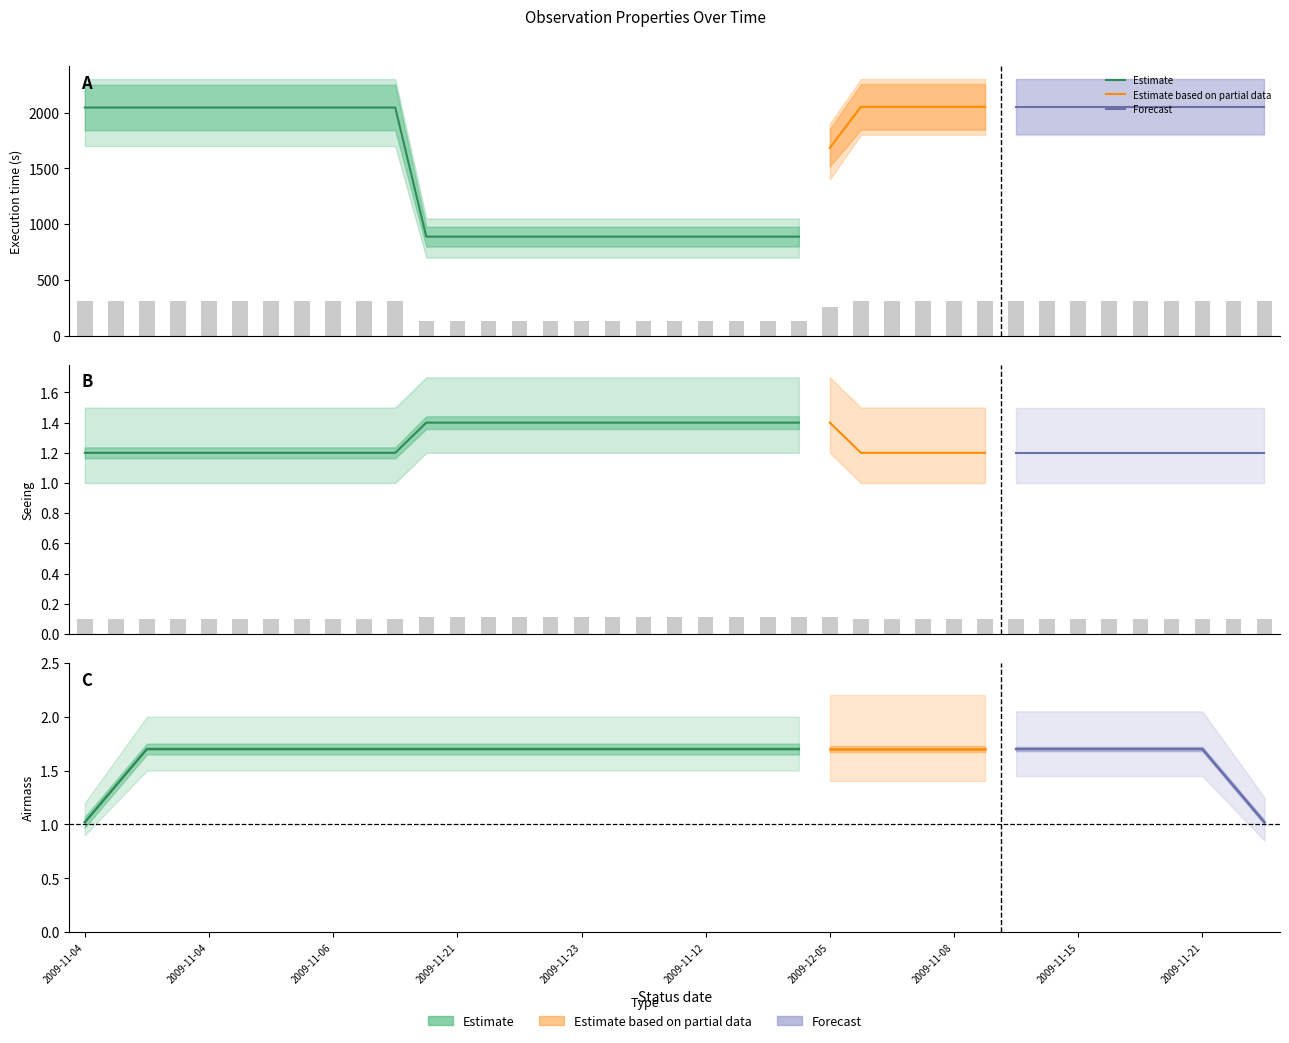

Reading right to left, transcribe all the data shown in this chart.

Execution time (s): 307.6	307.6	307.6	307.6	307.6	307.6	307.6	307.6	307.6	307.6	307.6	307.6	307.6	307.6	252.6	133.0	133.0	133.0	133.0	133.0	133.0	133.0	133.0	133.0	133.0	133.0	133.0	133.0	306.8	306.8	306.8	306.8	306.8	306.8	306.8	306.8	306.8	306.8	306.8
Seeing: 0.1	0.1	0.1	0.1	0.1	0.1	0.1	0.1	0.1	0.1	0.1	0.1	0.1	0.1	0.1	0.1	0.1	0.1	0.1	0.1	0.1	0.1	0.1	0.1	0.1	0.1	0.1	0.1	0.1	0.1	0.1	0.1	0.1	0.1	0.1	0.1	0.1	0.1	0.1